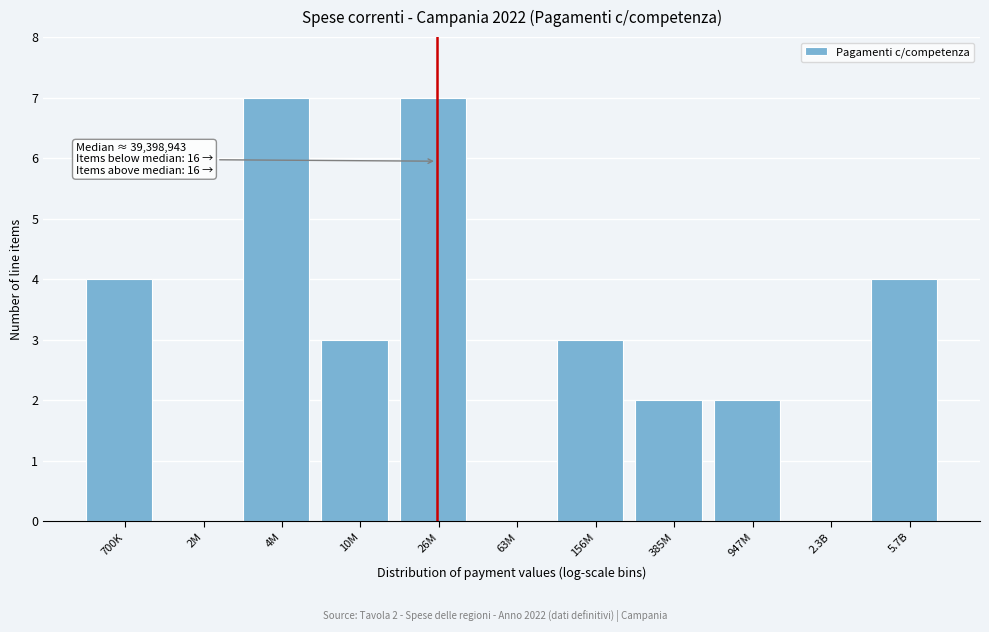

Reading left to right, transcribe all the data shown in this chart.

700K=4	2M=0	4M=7	10M=3	26M=7	63M=0	156M=3	385M=2	947M=2	2.3B=0	5.7B=4